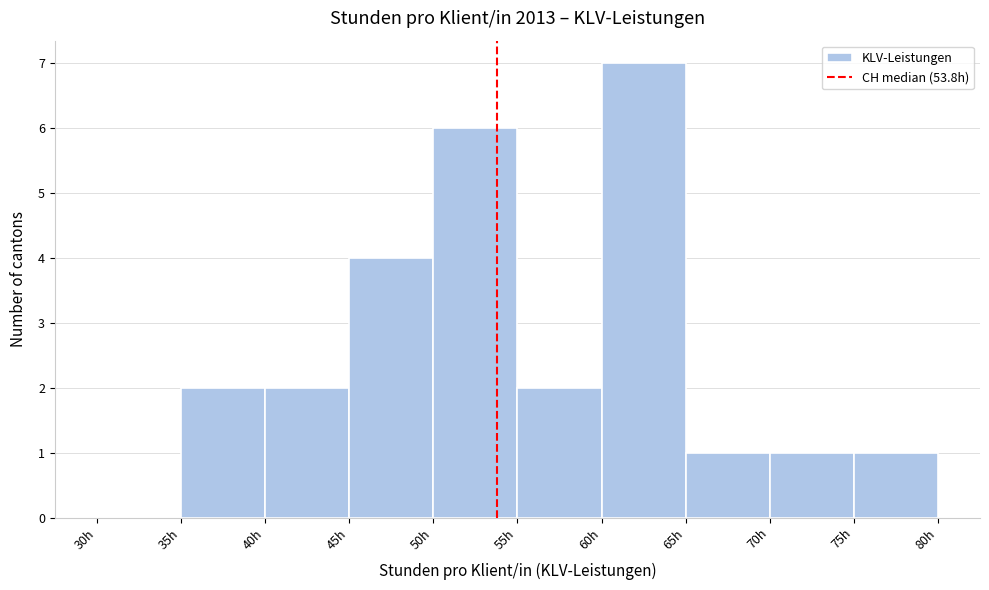

Over which range of the x-axis is the bar tallest?

60 to 65